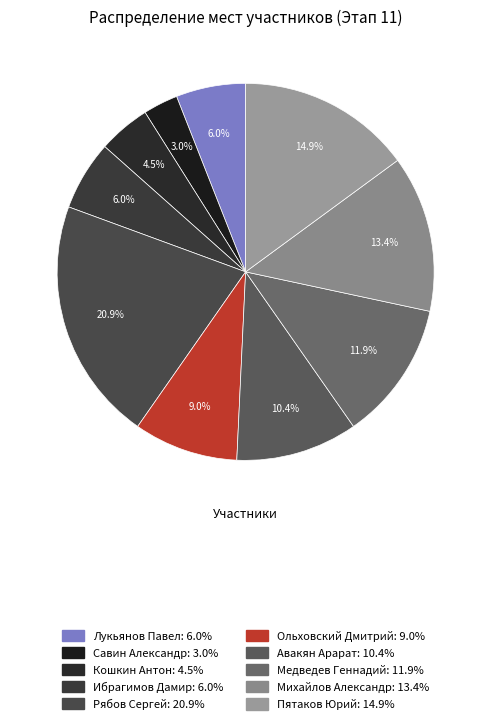

To the nearest percent, what is the difference between the largest and smallest slice percentages?

18%